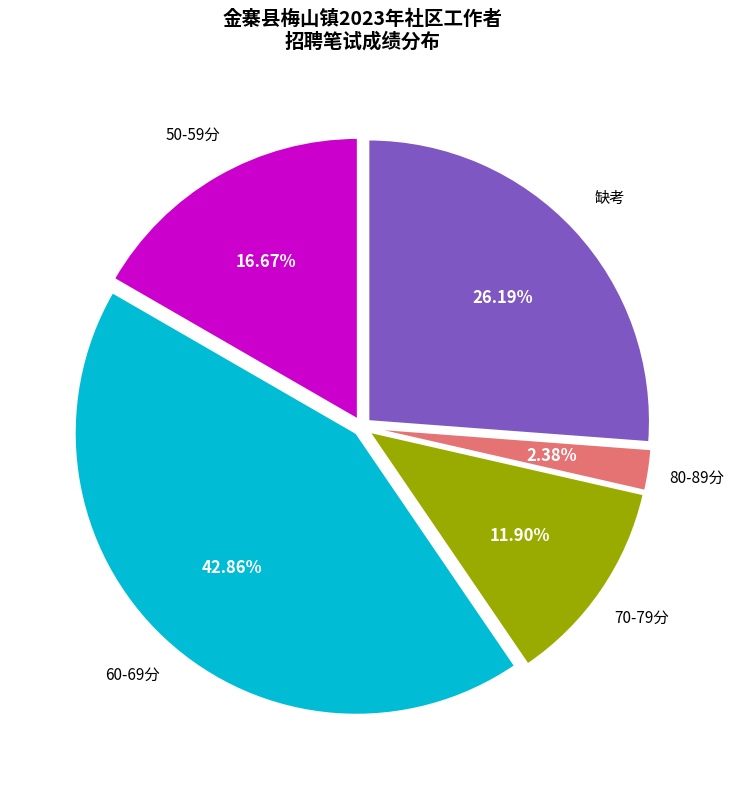

Is there a majority slice in this chart?

No